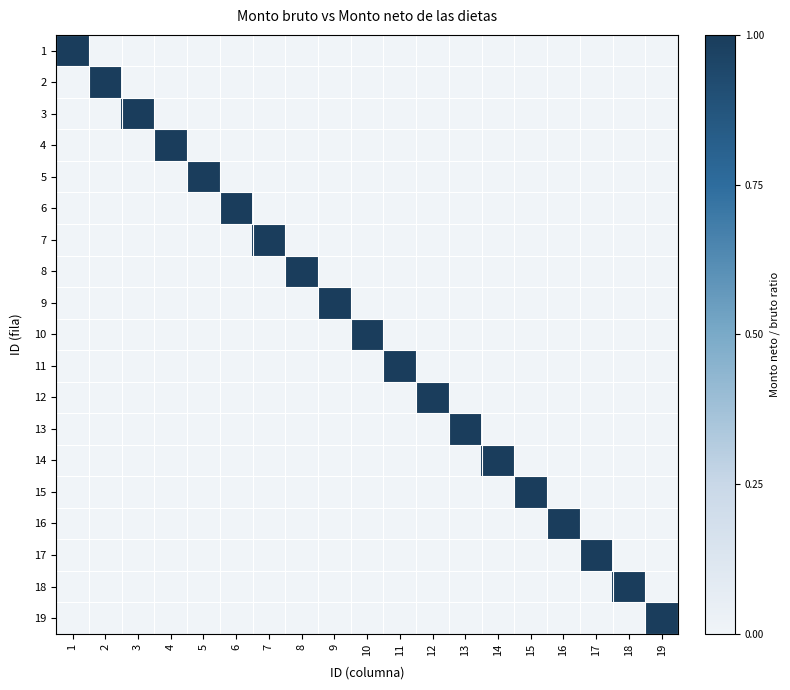

What is the maximum value shown in the chart?

1